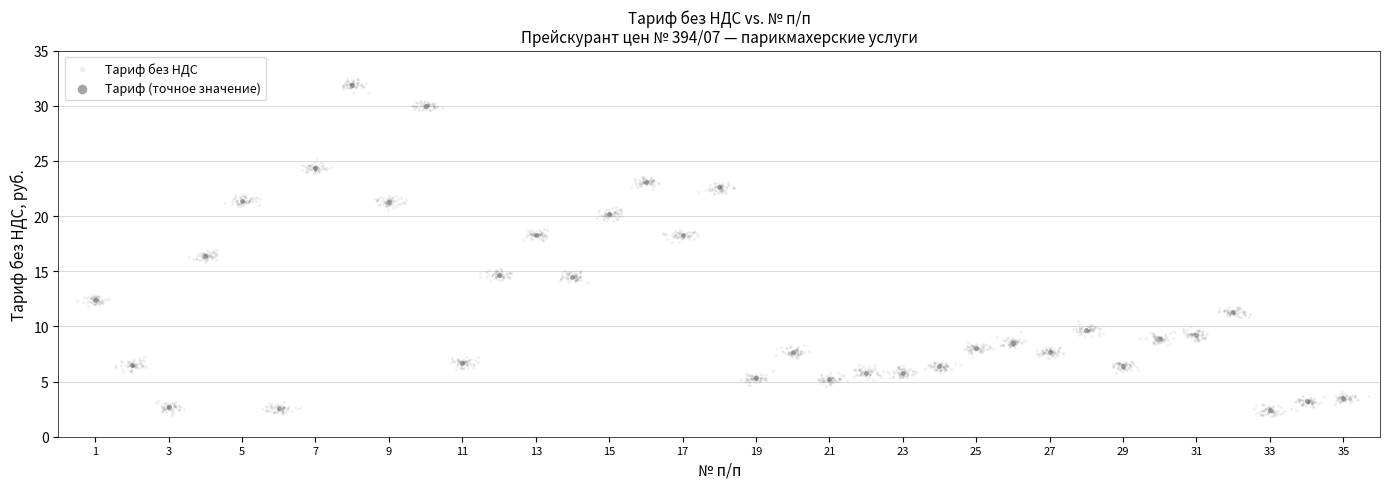

Which series has the widest spread of Y values?

Тариф без НДС